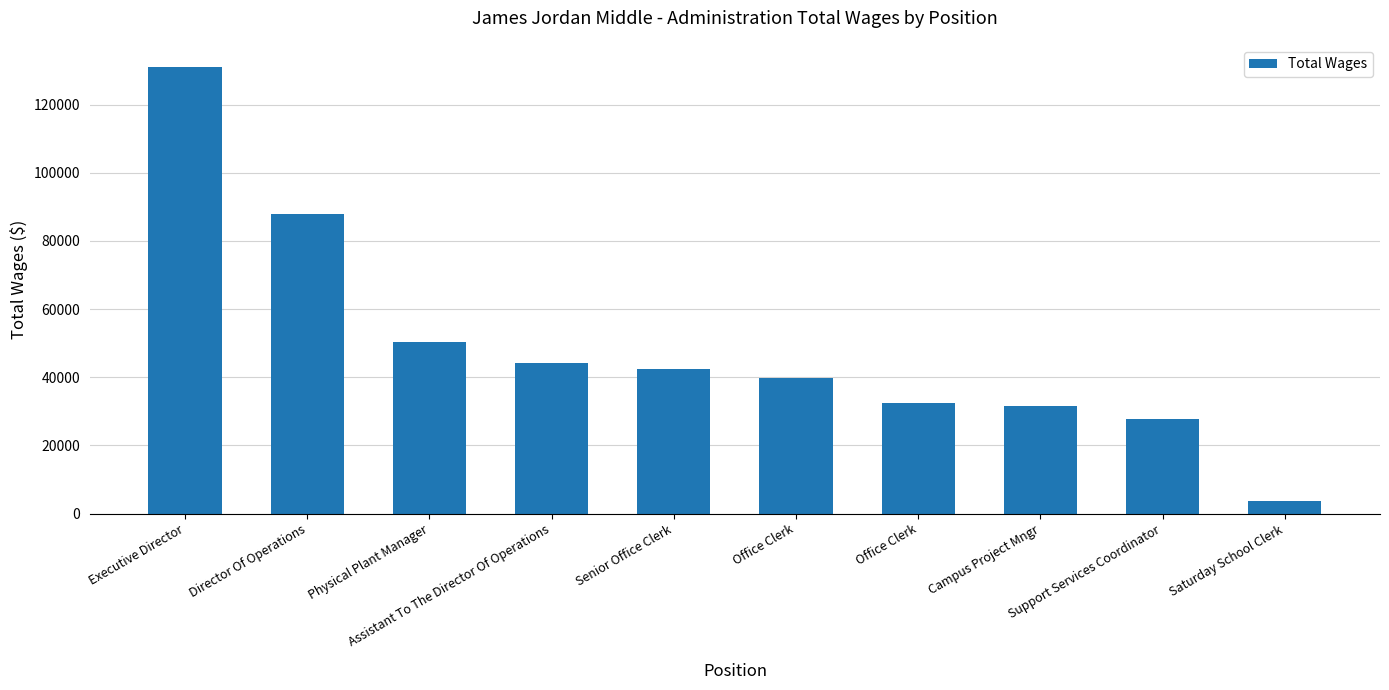

Does the chart contain stacked bars?

No